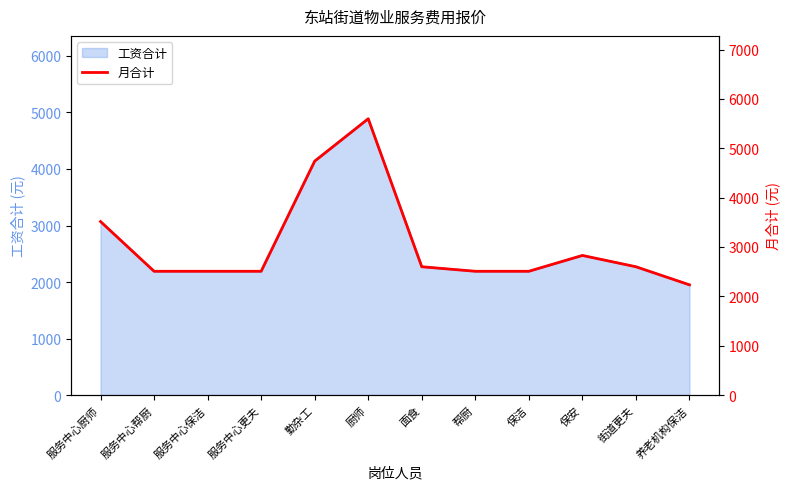

Reading left to right, extract all data points from this chart.

3514.5	2507.1	2507.1	2507.1	4738.2	5596.8	2598.7	2507.1	2507.1	2827.7	2598.7	2232.4